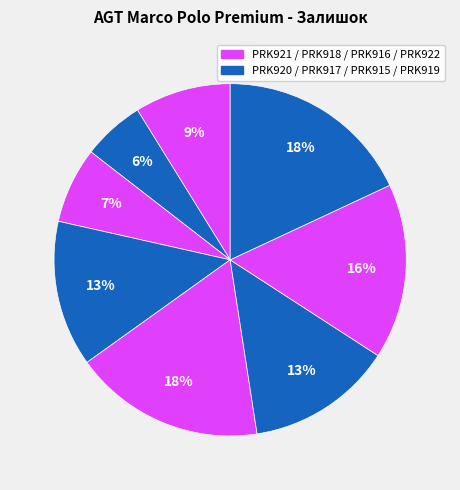

How many slices are in this pie chart?

8